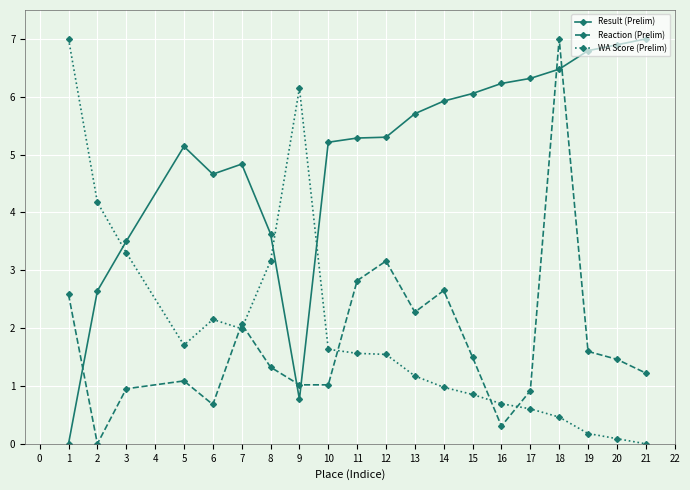

What is the value of the WA Score (Prelim) point at the 12th from the left?

1.2